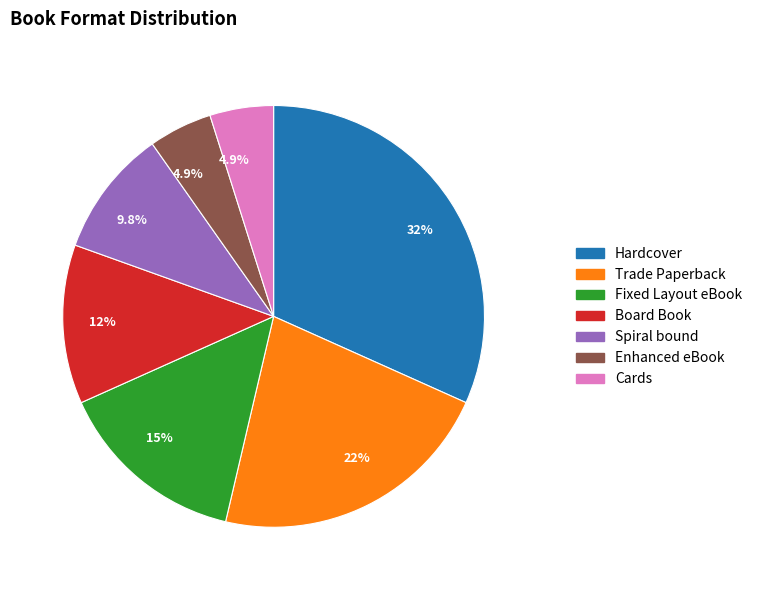

Is there any slice that represents more than half of the pie?

No